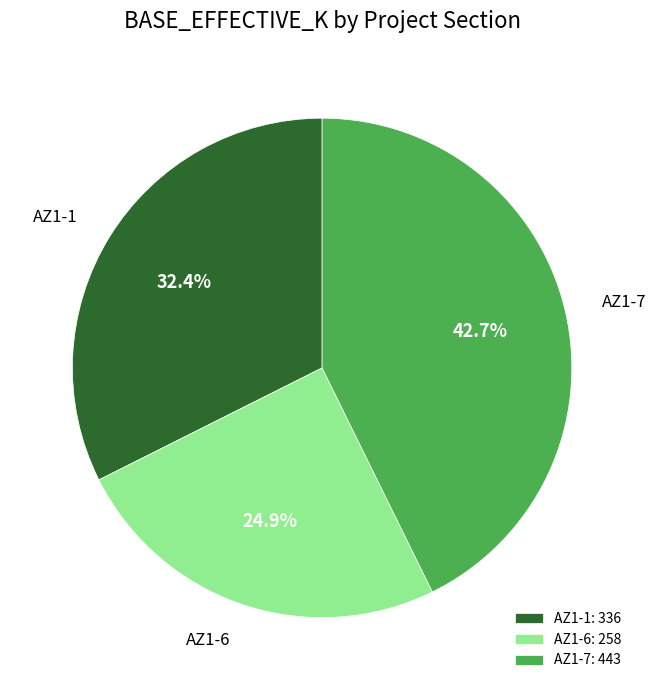

To the nearest percent, what is the combined percentage of AZ1-1 and AZ1-6?

57%